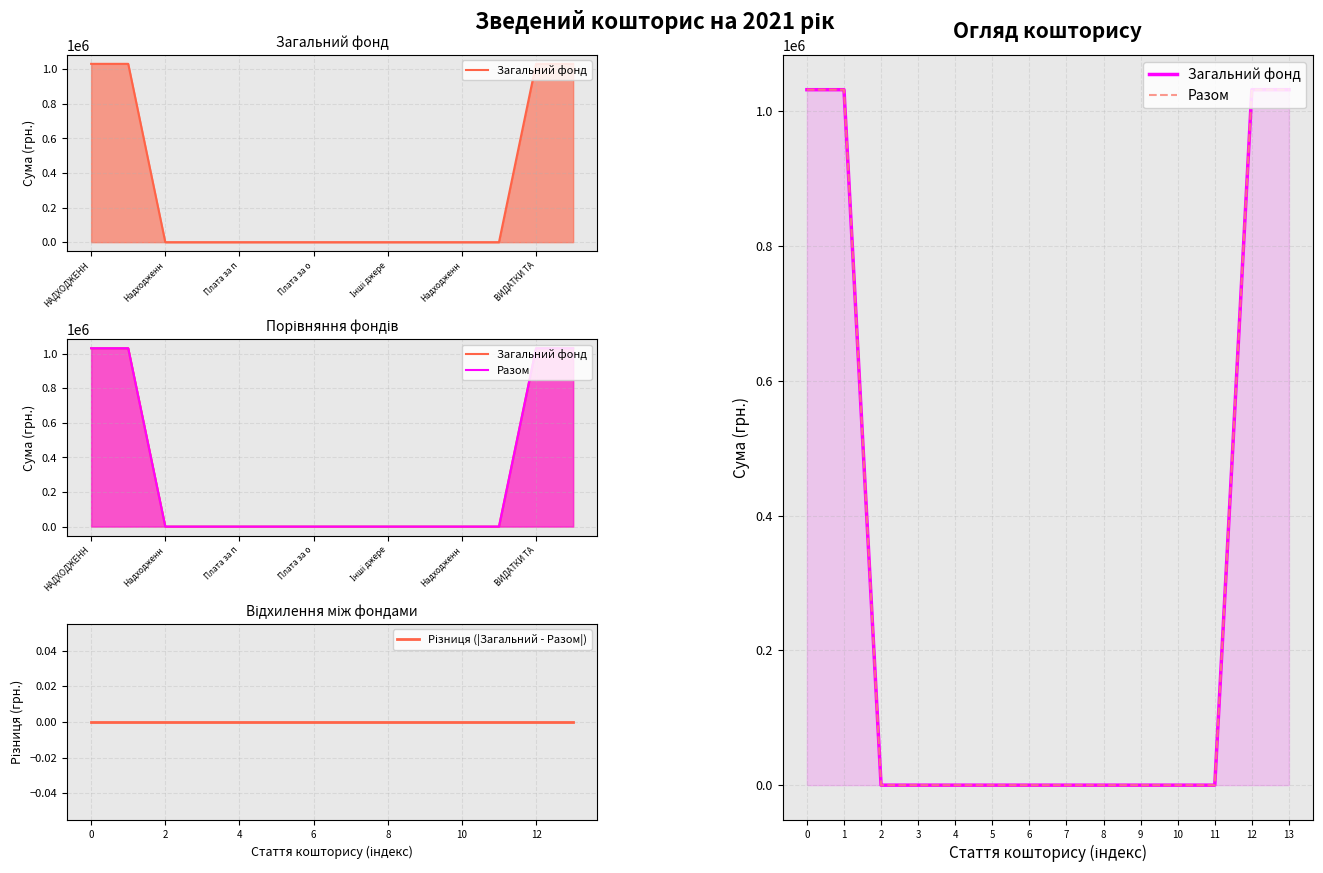

The Загальний фонд series shows 1031685 at 12. True or false?

True